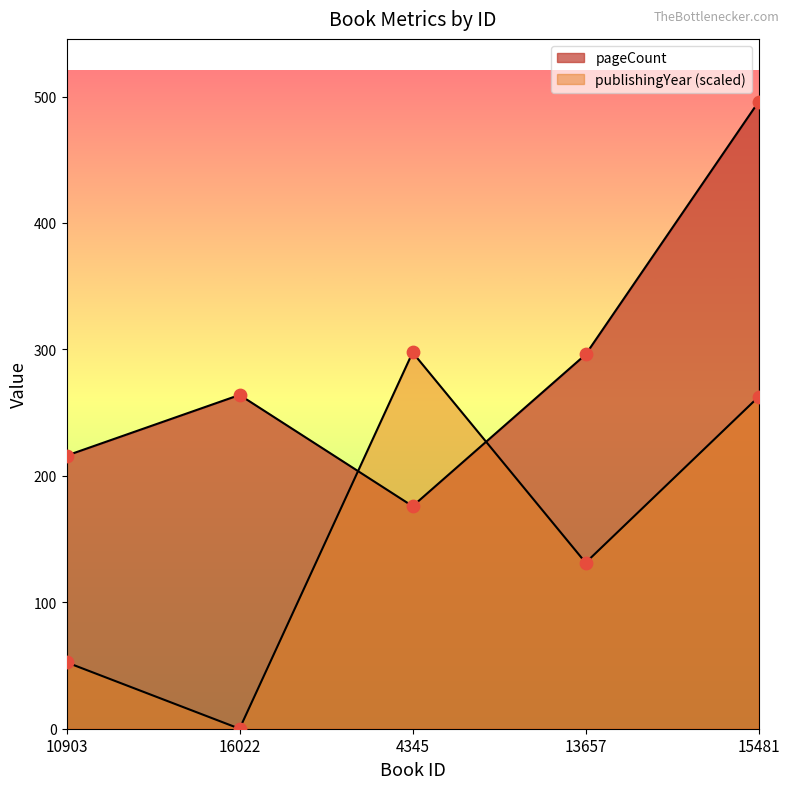

Which series reaches the minimum Y coordinate?

publishingYear